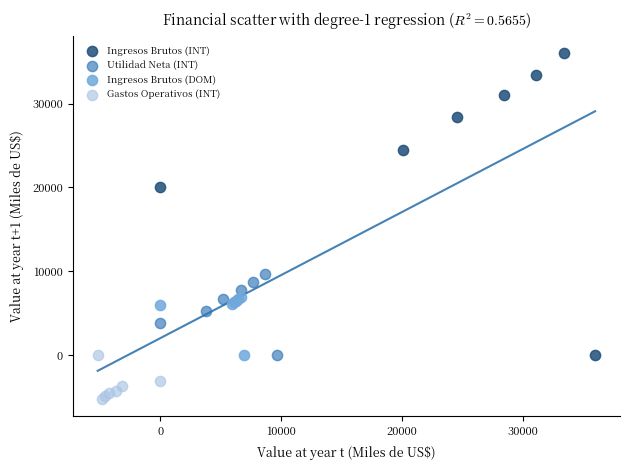

Which series contains the highest Y value?

Ingresos Brutos (INT)